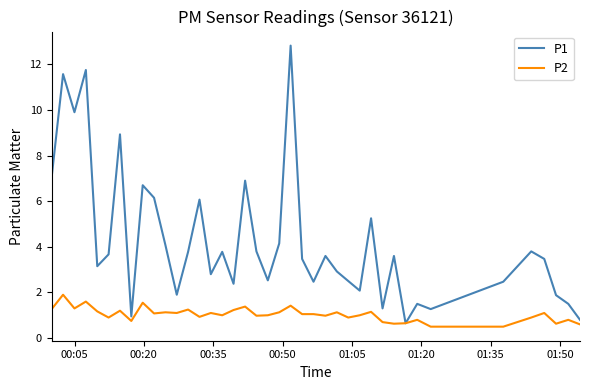

Which series has the largest total across all categories?

P1